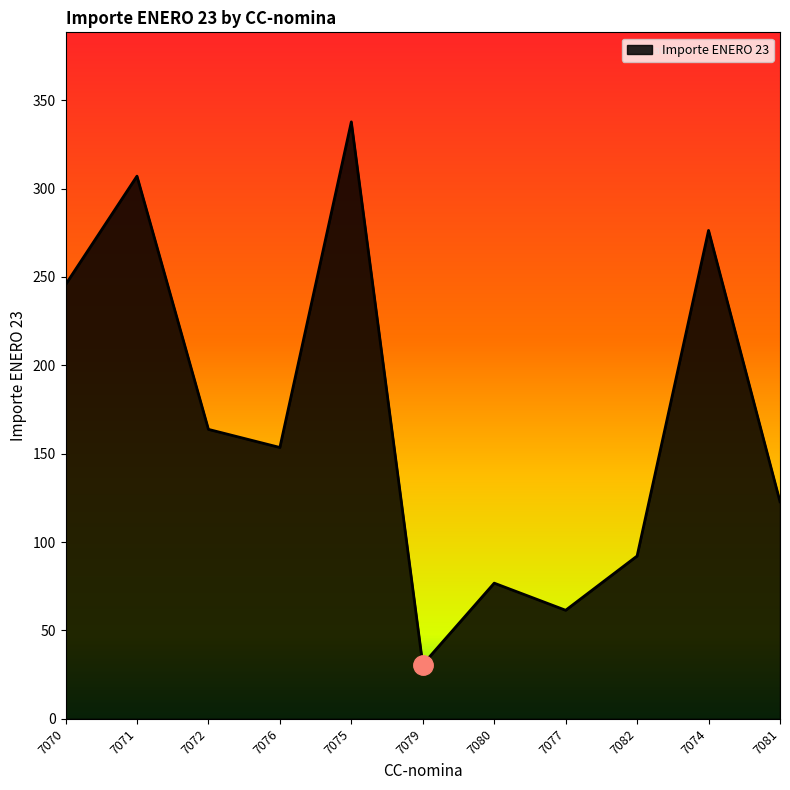

How many interior local valleys (lower than both neighbors) does the data have?

3